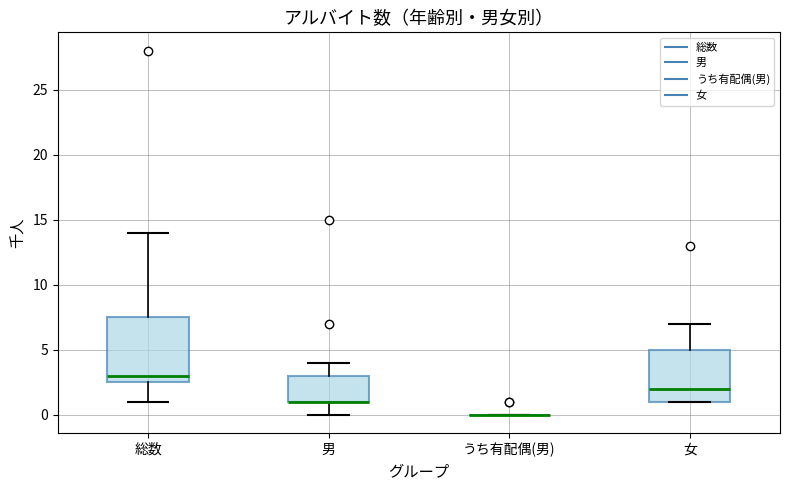

Reading left to right, transcribe this box plot: for each box, give where its median line is, the range the box spans, and where its two whiskers end, as read against the y-axis. The values are not printed on the chart, so give them approximately, as read against the axis.

総数: median 3.0, box 2.5 to 7.5, whiskers 1.0 to 14.0
男: median 1.0 (drawn on the box's lower edge), box 1.0 to 3.0, whiskers 0.0 to 4.0
うち有配偶(男): box collapsed to a line at 0.0, whiskers 0.0 to 0.0
女: median 2.0, box 1.0 to 5.0, whiskers 1.0 to 7.0